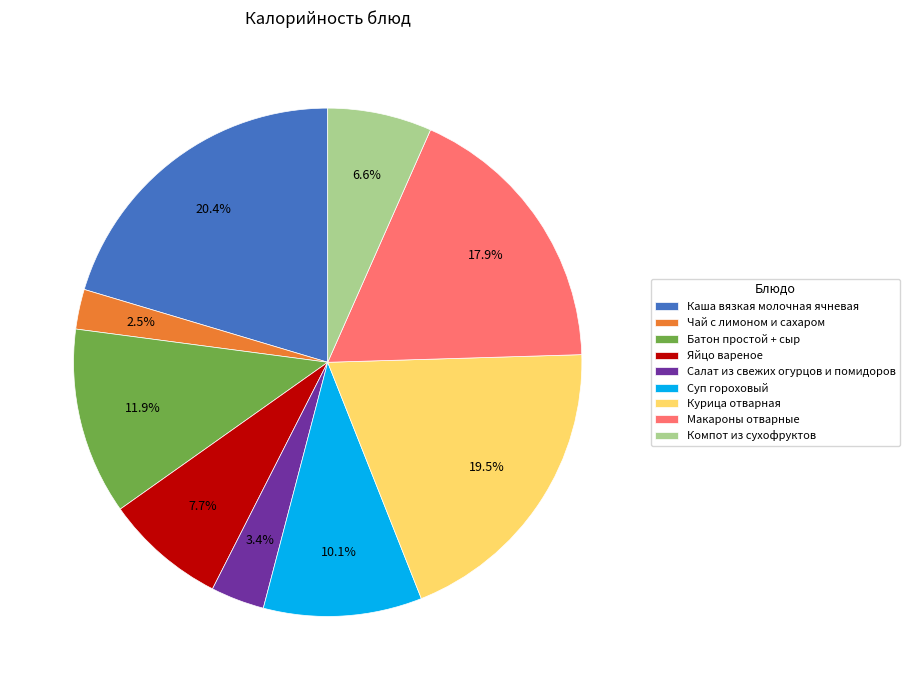

The Батон простой + сыр slice represents 12% of the pie. True or false?

True